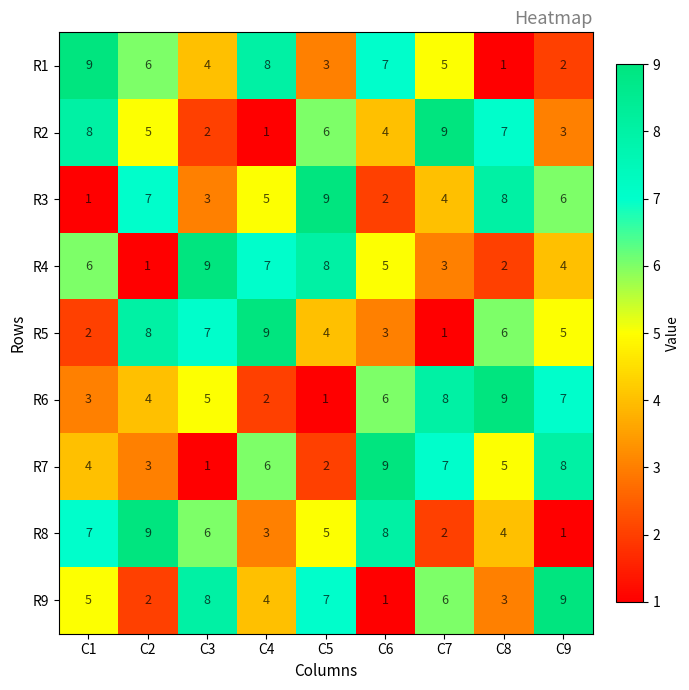

Which series changed the most between C4 and C6?

R5